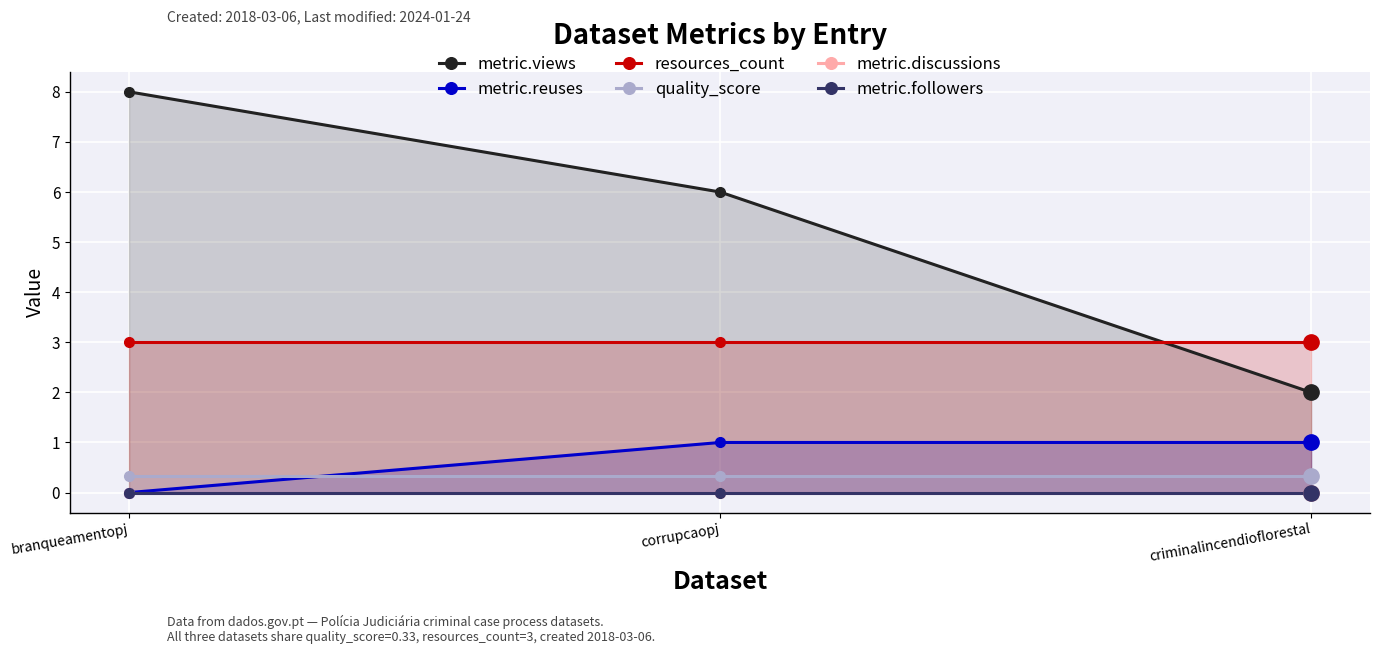

What is the difference between the highest and lowest values at branqueamentopj?

8.0